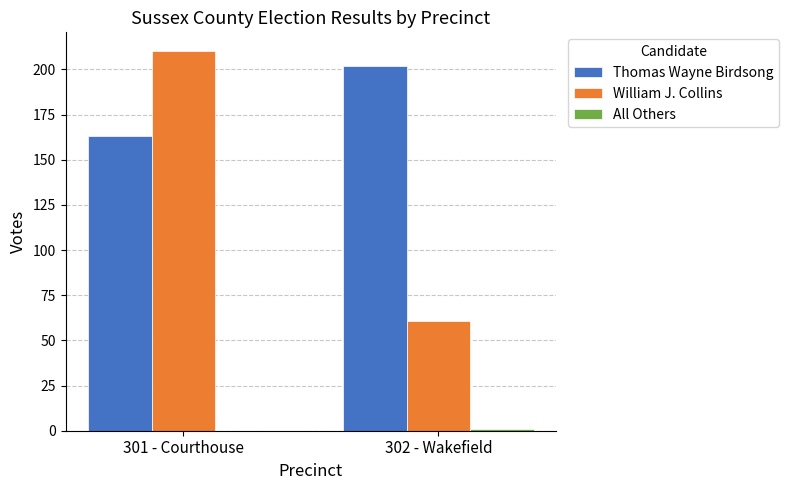

Which series has the largest total across all categories?

Thomas Wayne Birdsong